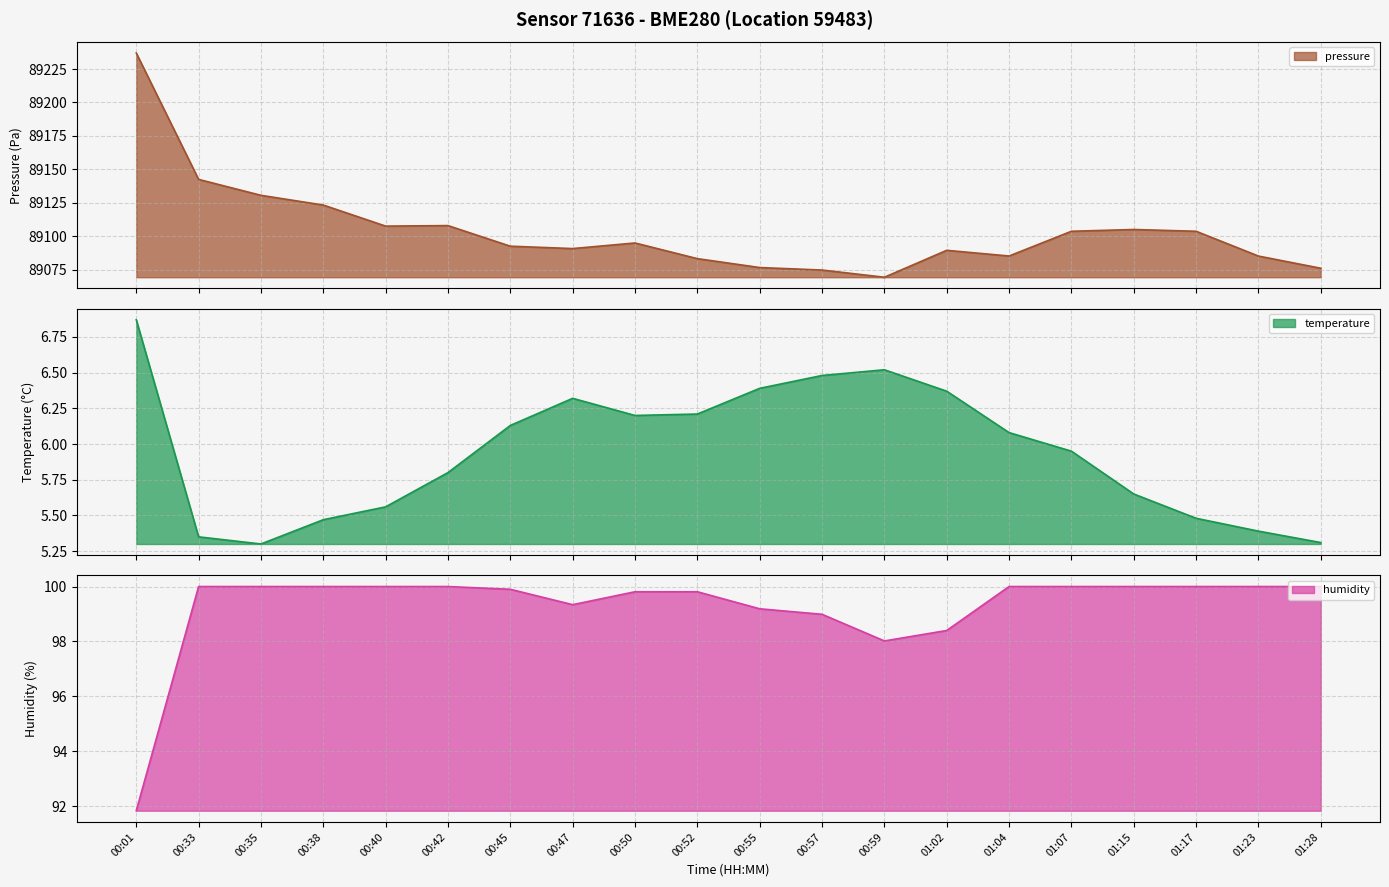

Count the number of categories in the chart.

20